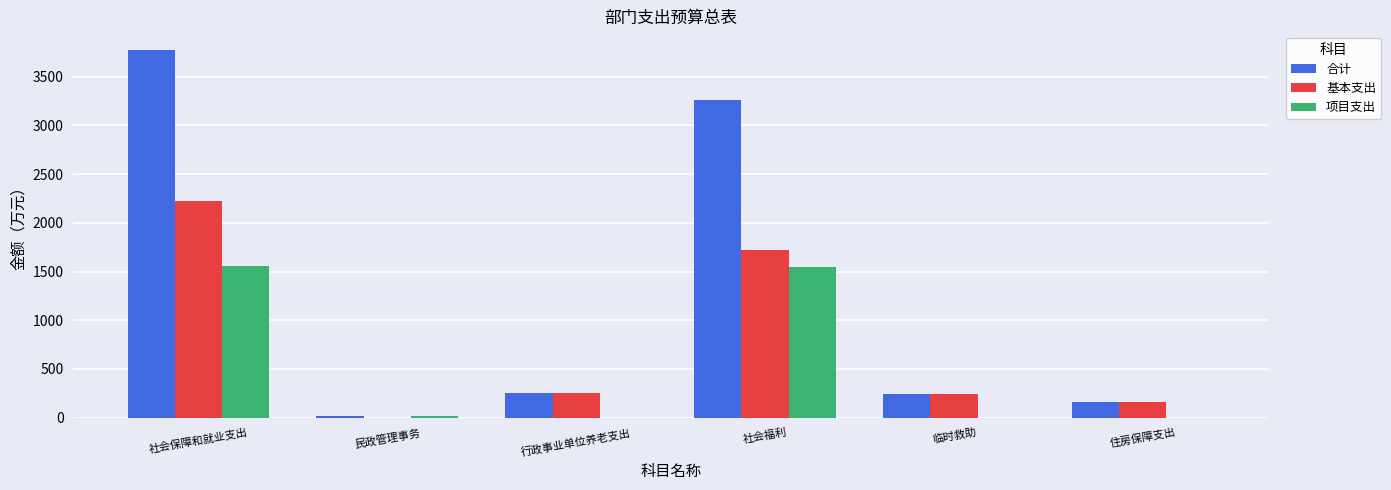

What value does the 合计 series have at 社会福利?

3266.5